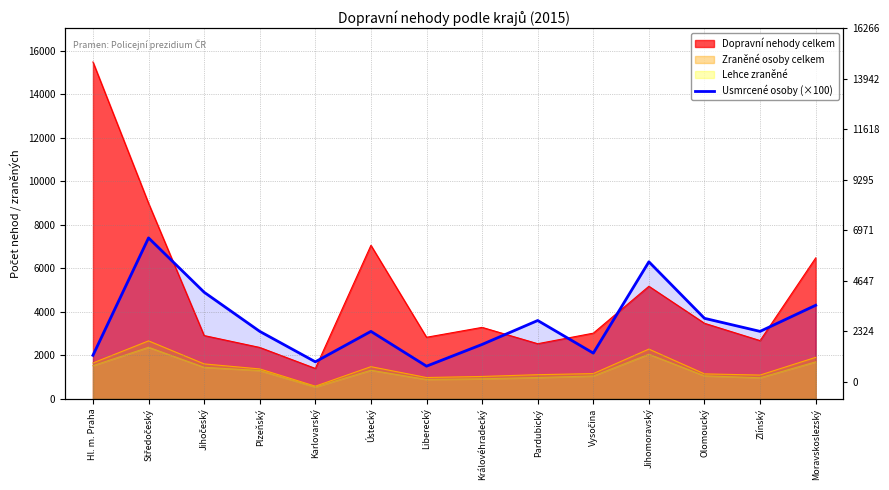

What is the ratio of the value at Plzeňský to the value at Jihomoravský?

0.5